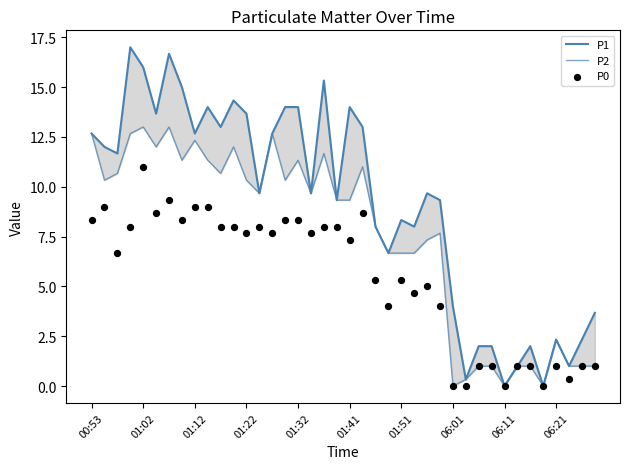

Which series contains the highest Y value?

P1